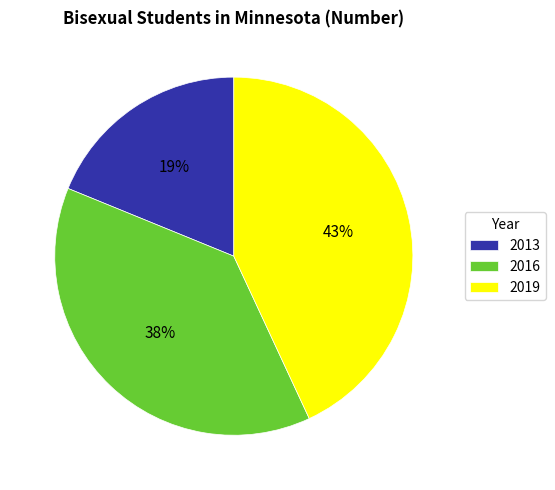

To the nearest percent, what is the difference between the largest and smallest slice percentages?

24%